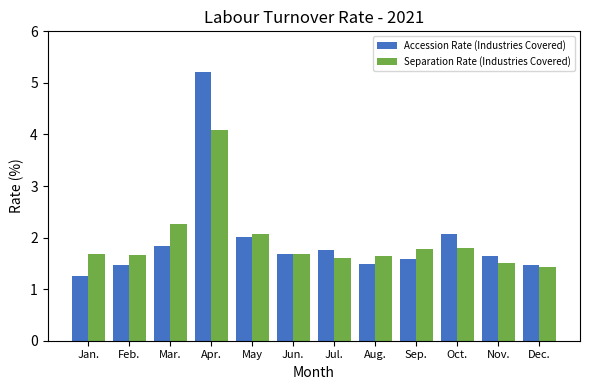

What is the average value of the Separation Rate (Industries Covered) series?

1.9